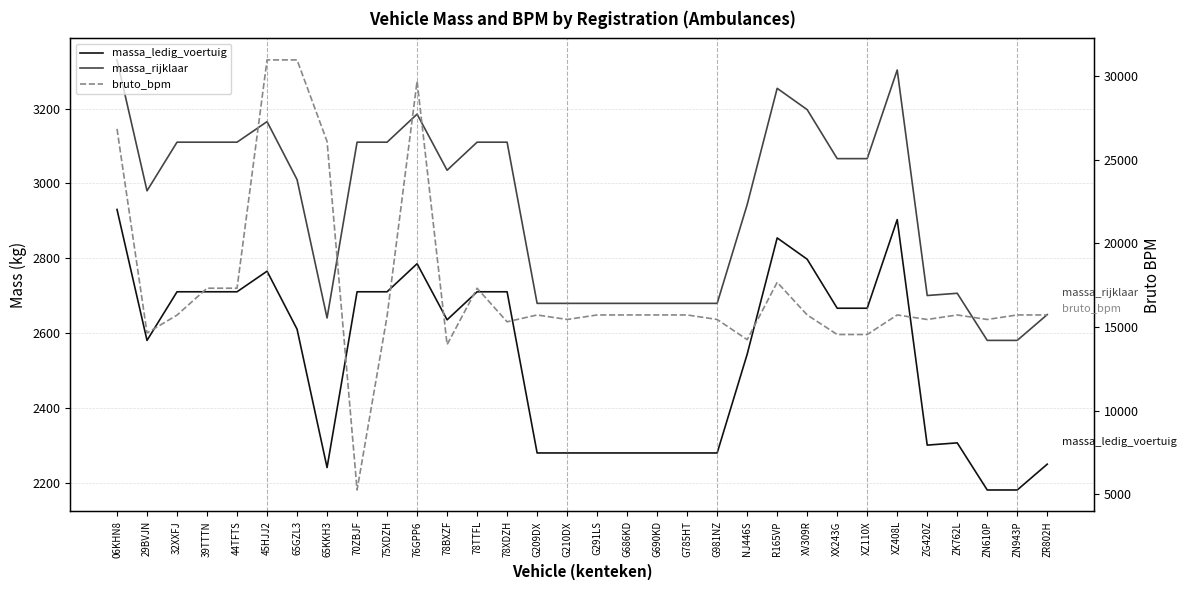

What value does the massa_ledig_voertuig series have at 44TFTS, to the nearest 100?

2700